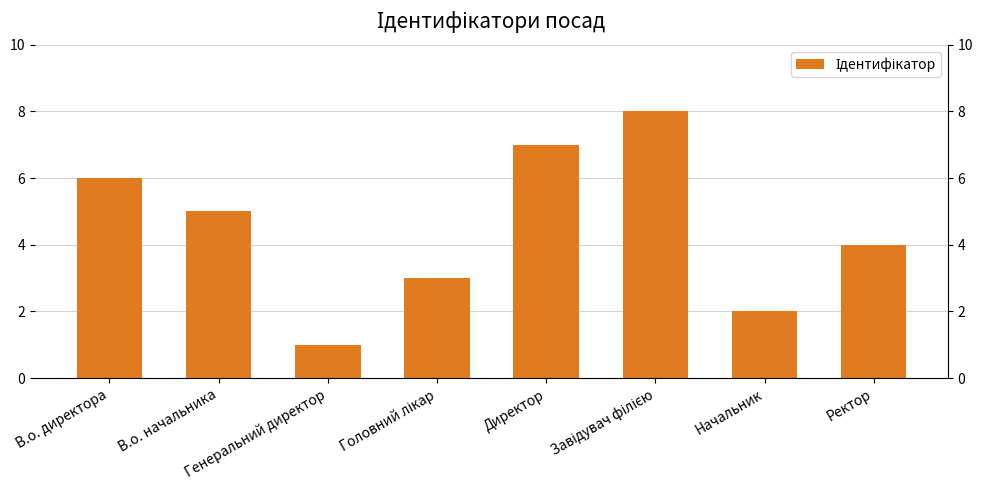

What position from the left is Завідувач філією?

6